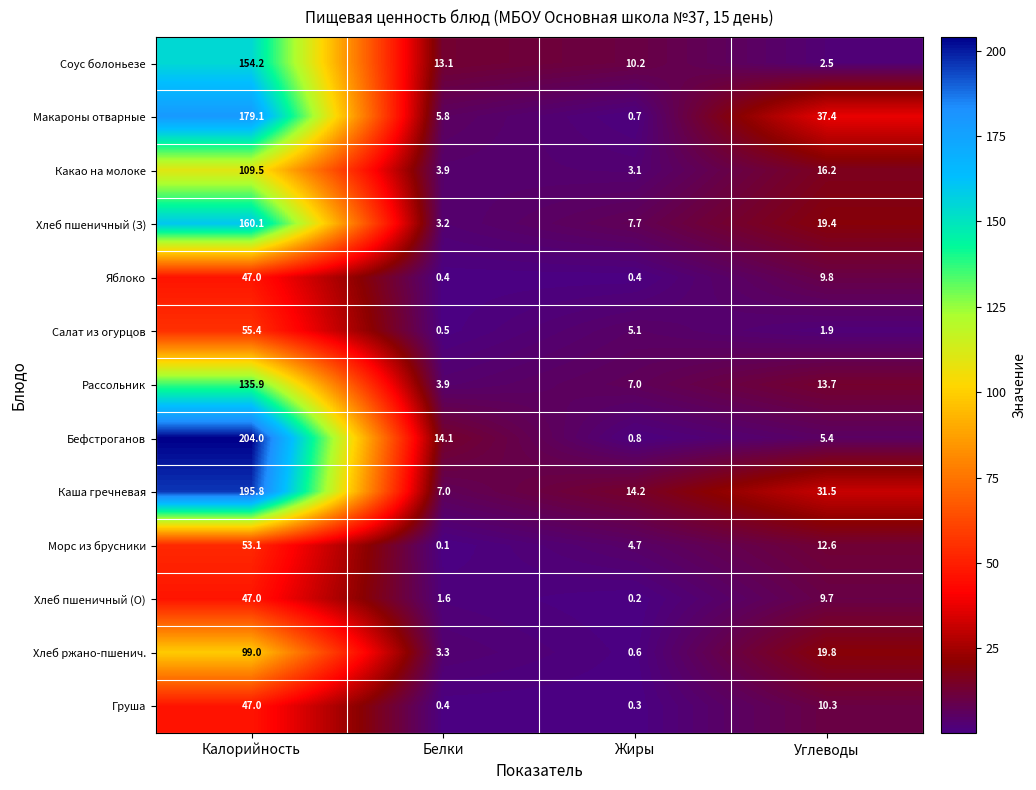

At Углеводы, list the series in order from largest to smallest.

Макароны отварные, Каша гречневая, Хлеб ржано-пшенич., Хлеб пшеничный (З), Какао на молоке, Рассольник, Морс из брусники, Груша, Яблоко, Хлеб пшеничный (О), Бефстроганов, Соус болоньезе, Салат из огурцов